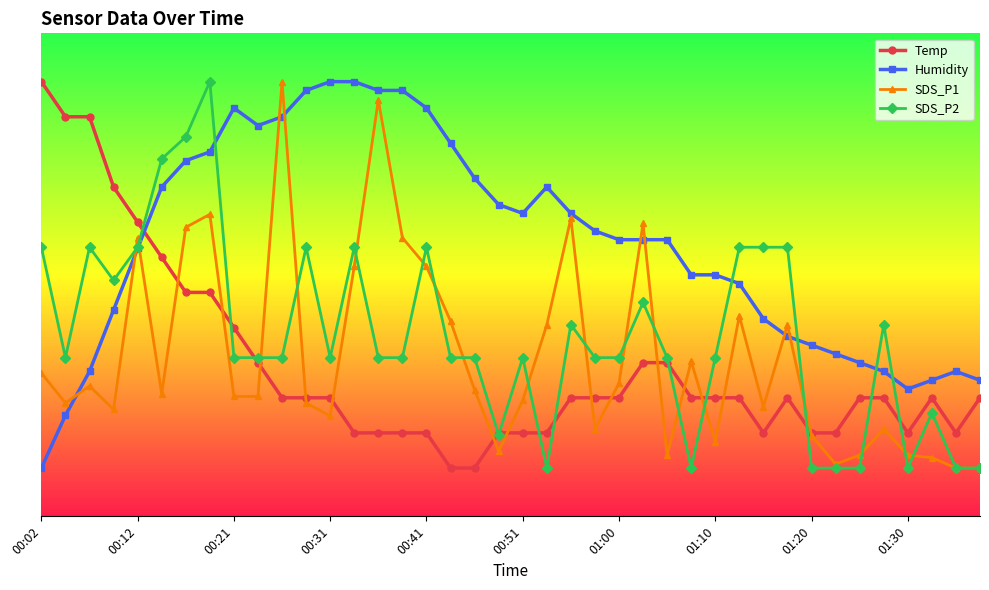

What is the difference between the maximum and second lowest values in the SDS_P2 series?

80.0